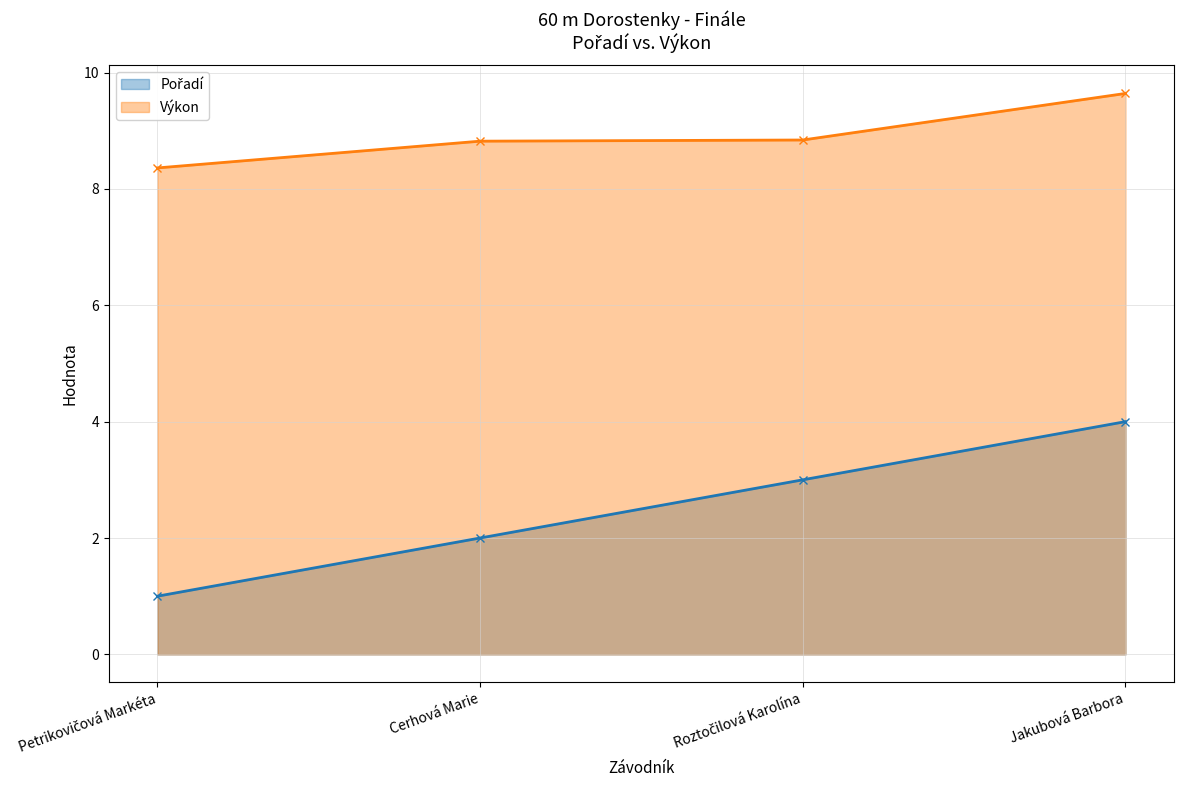

What is the average value of the Pořadí series?

2.5